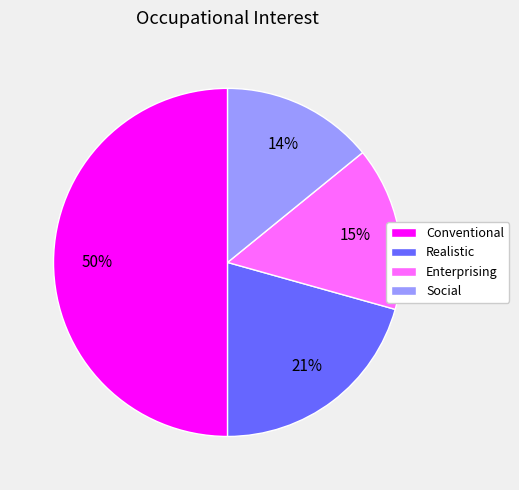

Approximately how many times larger is the value at Realistic compared to Social?

1.5